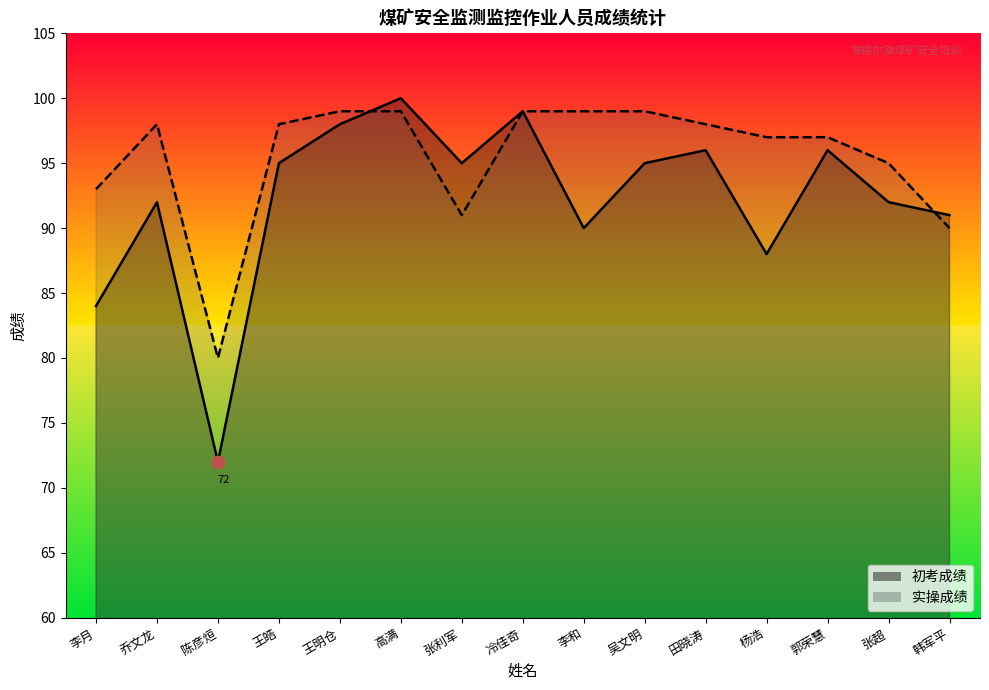

At how many categories does at least one series exceed 99?

1